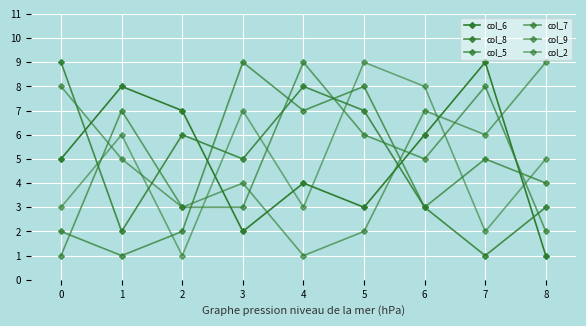

How many data points does each series have?

9